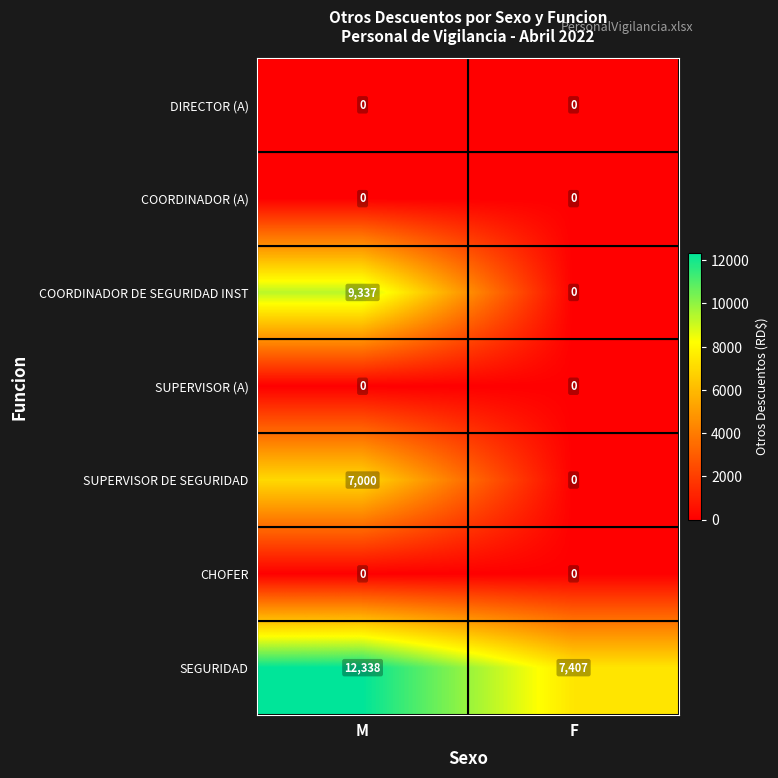

Reading right to left, what are all the values shown in this chart?

DIRECTOR (A): 0	0
COORDINADOR (A): 0	0
COORDINADOR DE SEGURIDAD INST: 0	9337
SUPERVISOR (A): 0	0
SUPERVISOR DE SEGURIDAD: 0	7000
CHOFER: 0	0
SEGURIDAD: 7407	12338